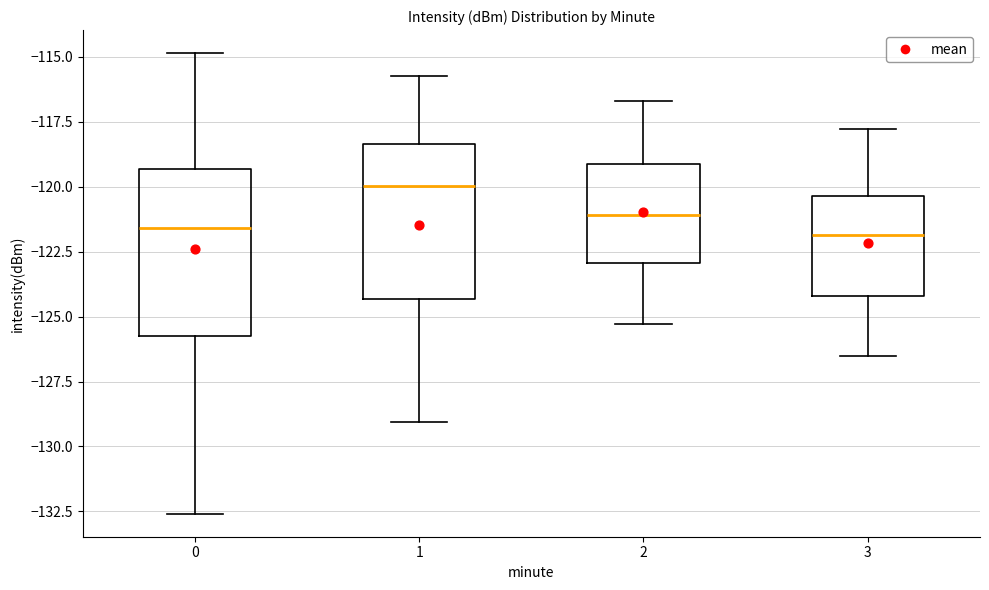

Reading left to right, read every box against the y-axis: the position of its median line, the range the box covers, and the ends of its whiskers. The values are not printed on the chart, so give them approximately, as read against the axis.

0: median -121.5, box -126.0 to -119.5, whiskers -132.5 to -115.0
1: median -120.0, box -124.5 to -118.5, whiskers -129.0 to -116.0
2: median -121.0, box -123.0 to -119.0, whiskers -125.5 to -116.5
3: median -122.0, box -124.0 to -120.5, whiskers -126.5 to -118.0